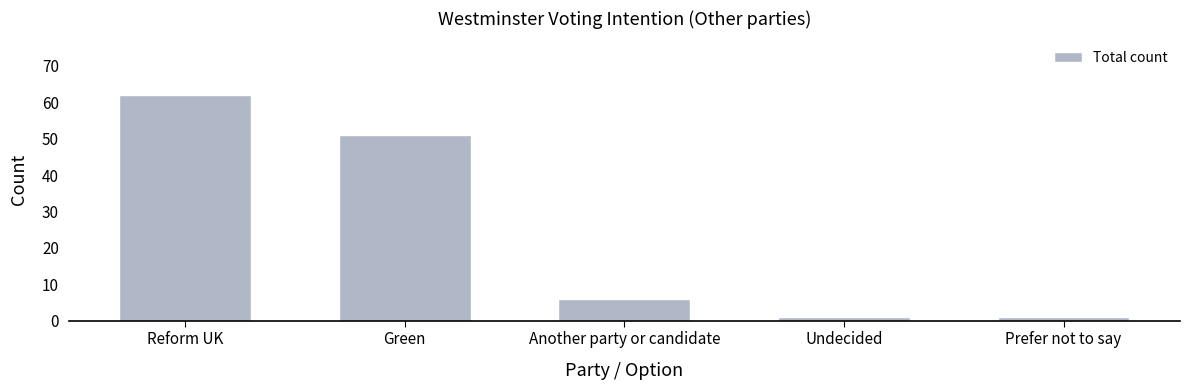

True or false: the data shows 40 at Reform UK.

False